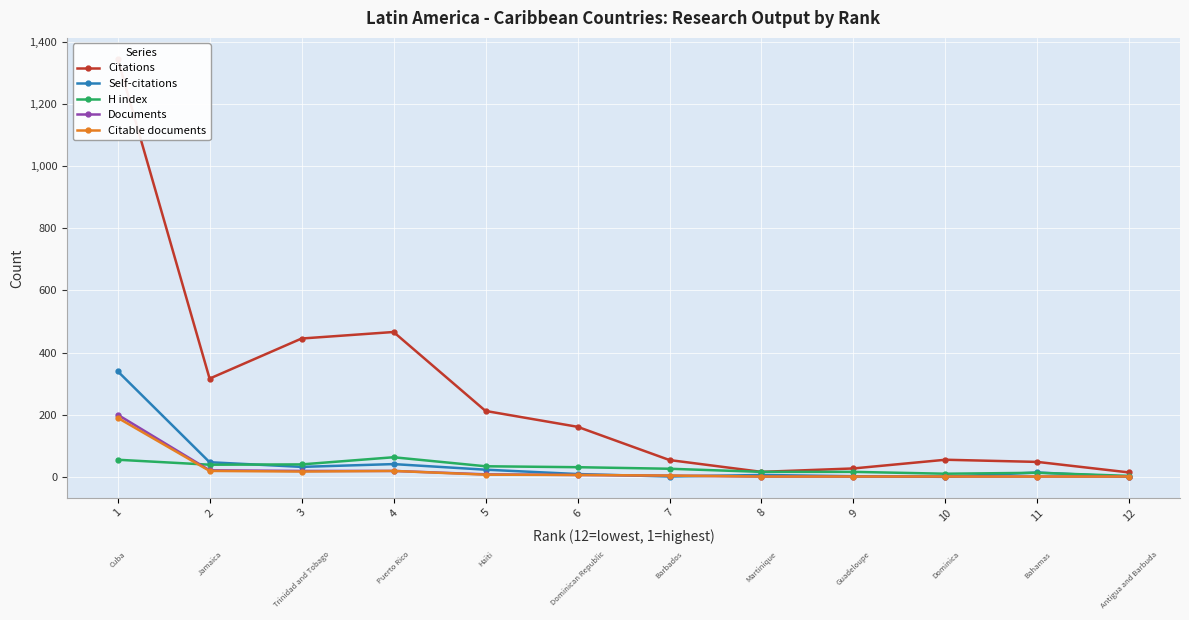

What is the highest value of the Citable documents series?

190